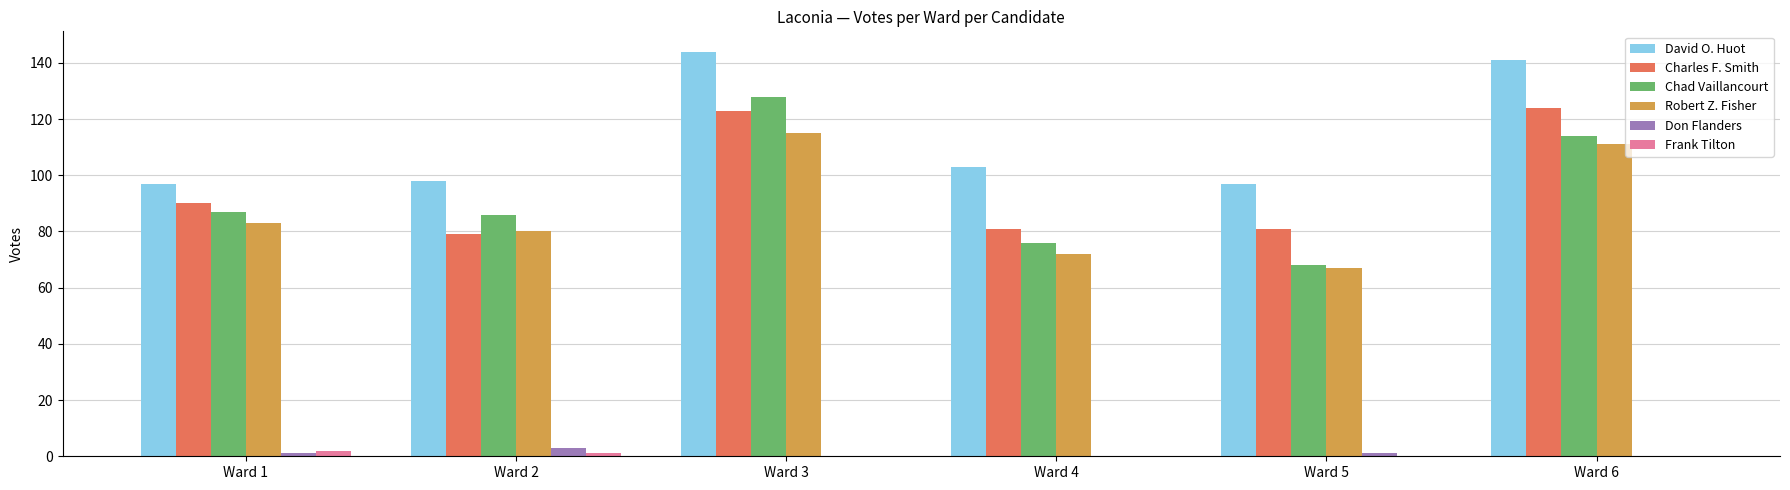

What is the sum of all Frank Tilton values?

3